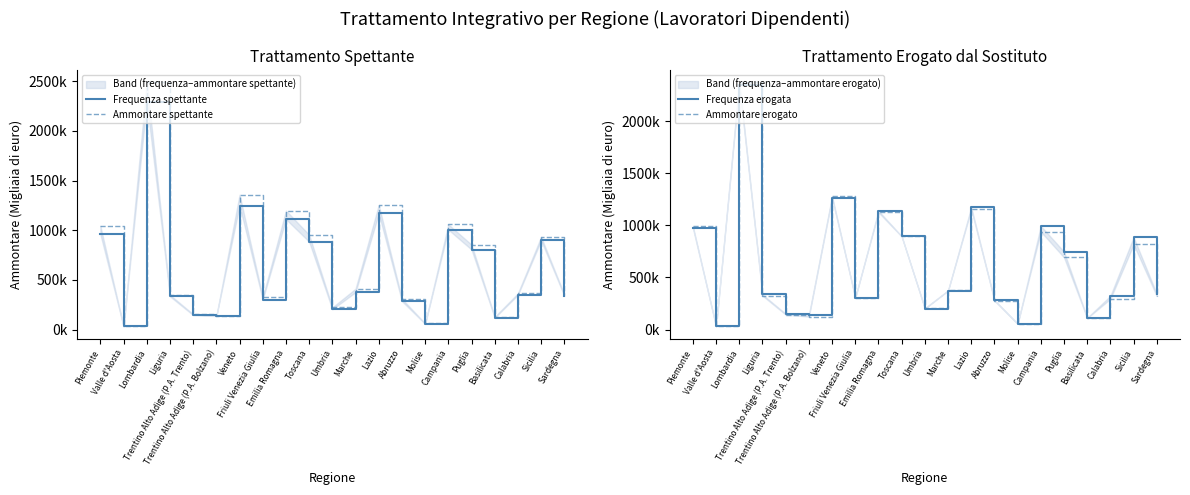

True or false: Frequenza spettante has a value of 405874 at Emilia Romagna.

False